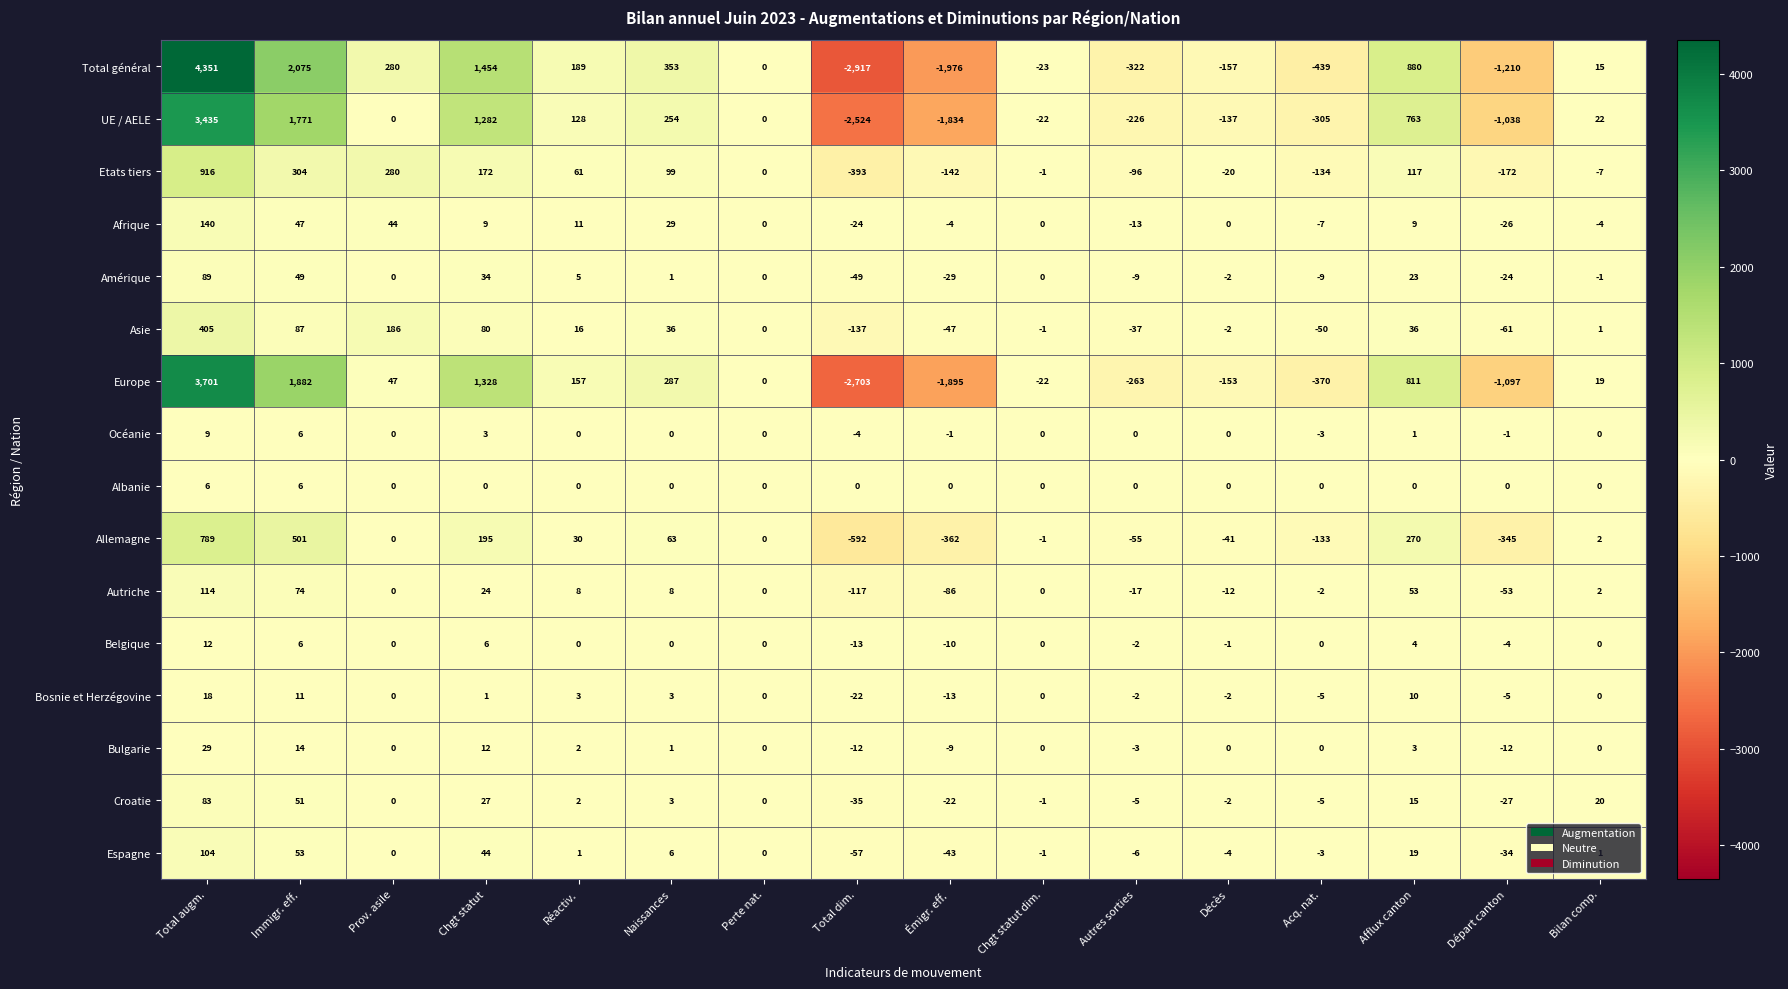

What is the smallest value displayed?

-2917